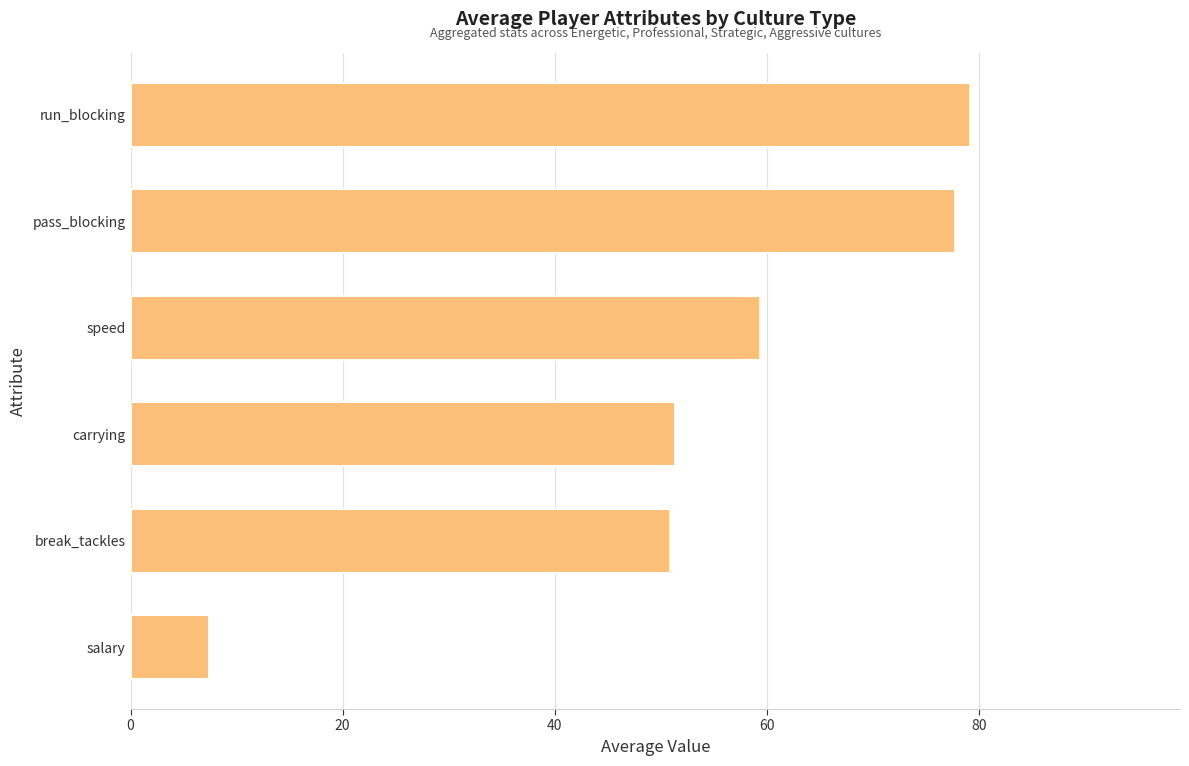

What is the sum of all values?

325.8